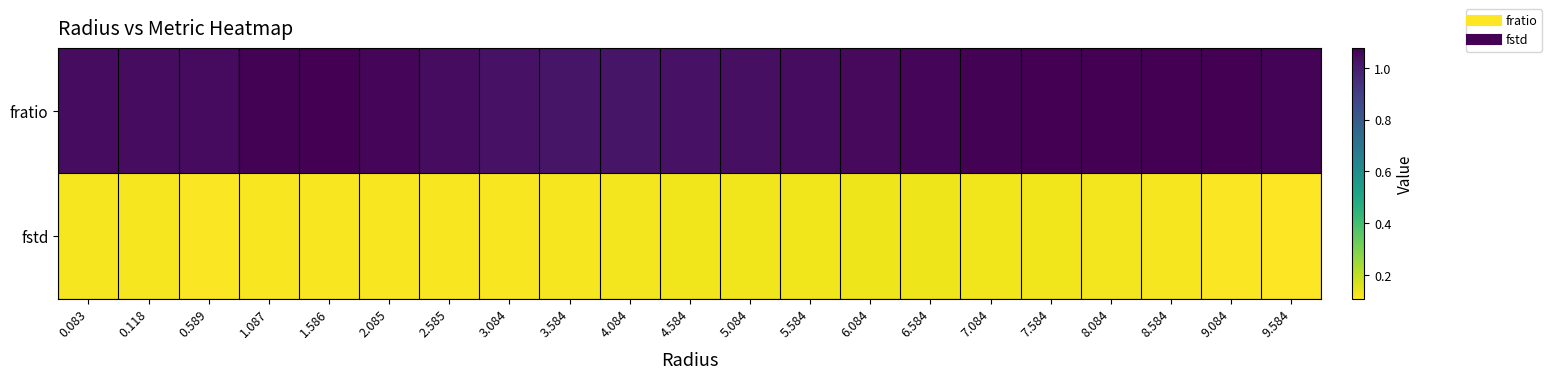

Between 5.584 and 9.584, which series saw the biggest shift?

fratio